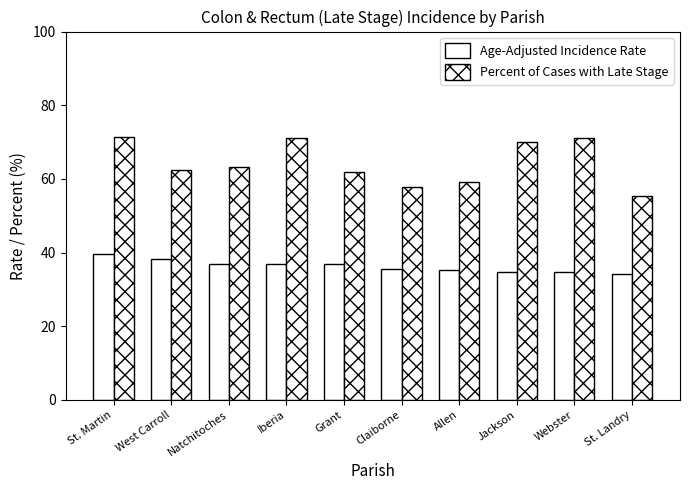

Reading right to left, what are all the values shown in this chart?

Age-Adjusted Incidence Rate: St. Landry=34.3	Webster=34.6	Jackson=34.6	Allen=35.3	Claiborne=35.4	Grant=36.8	Iberia=36.9	Natchitoches=37.0	West Carroll=38.3	St. Martin=39.7
Percent of Cases with Late Stage: St. Landry=55.4	Webster=71.2	Jackson=70.0	Allen=59.1	Claiborne=57.8	Grant=61.8	Iberia=71.2	Natchitoches=63.2	West Carroll=62.5	St. Martin=71.3